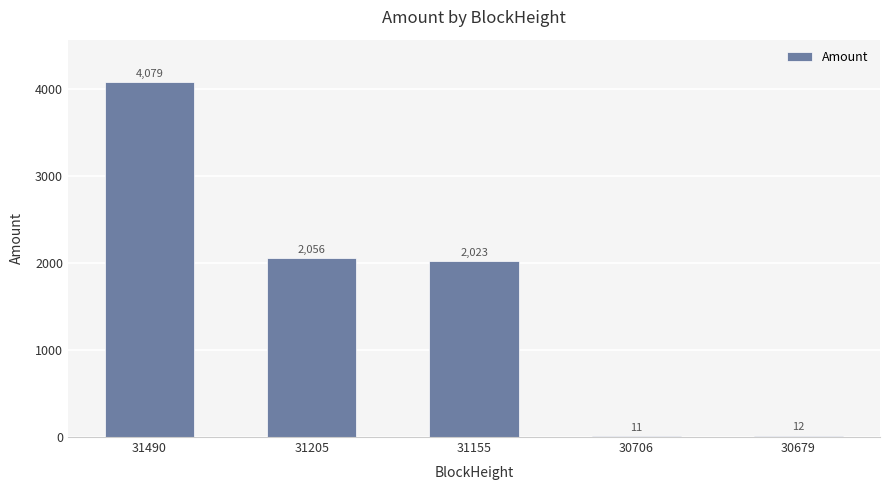

True or false: the data shows 4079.1 at 31490.

True